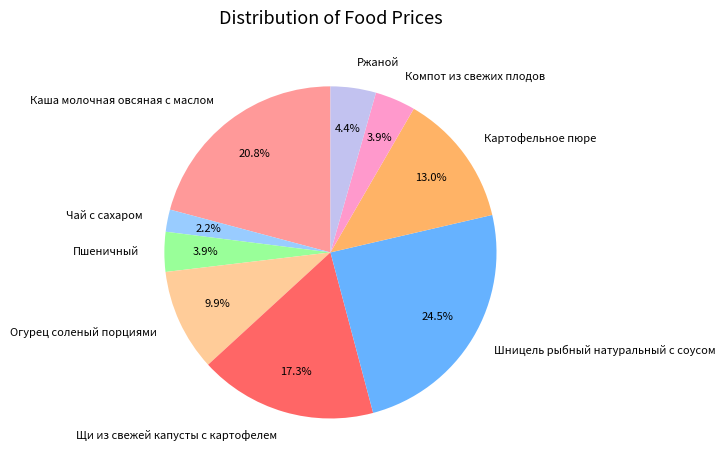

Count the number of slices in the pie.

9